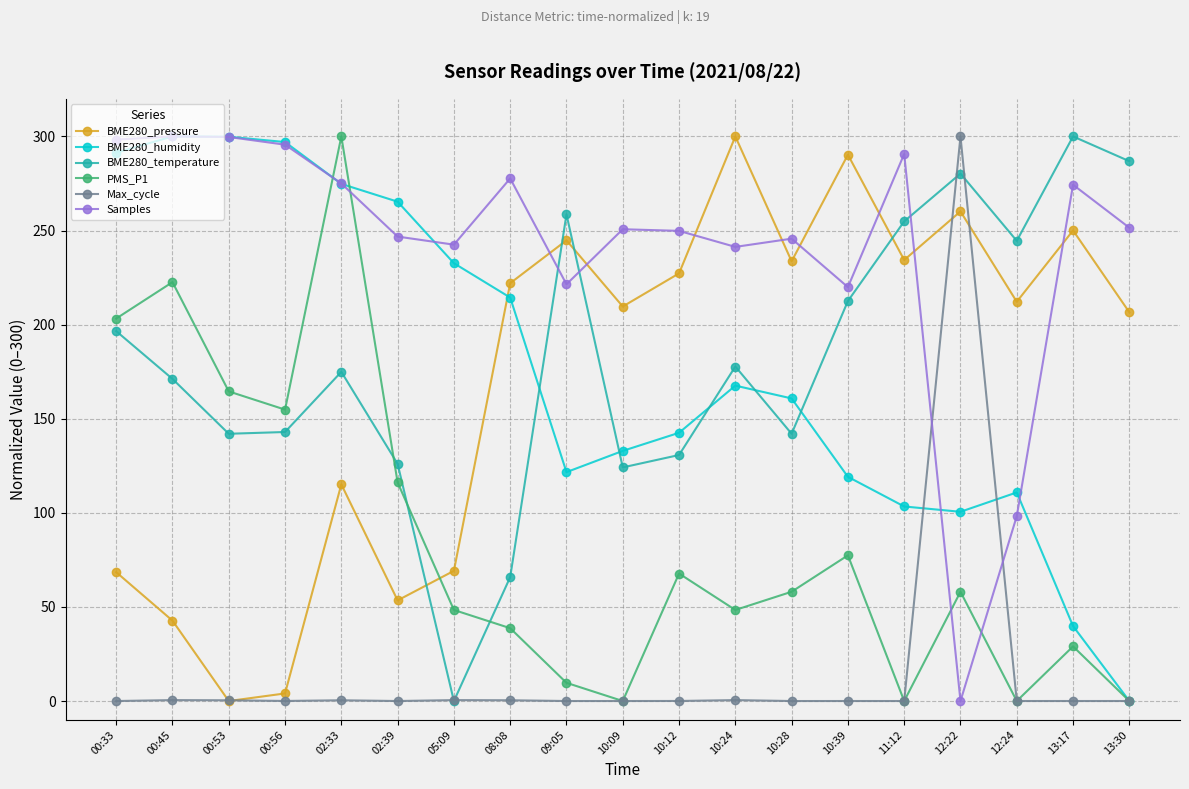

How many data points in BME280_humidity are less than 160?

9